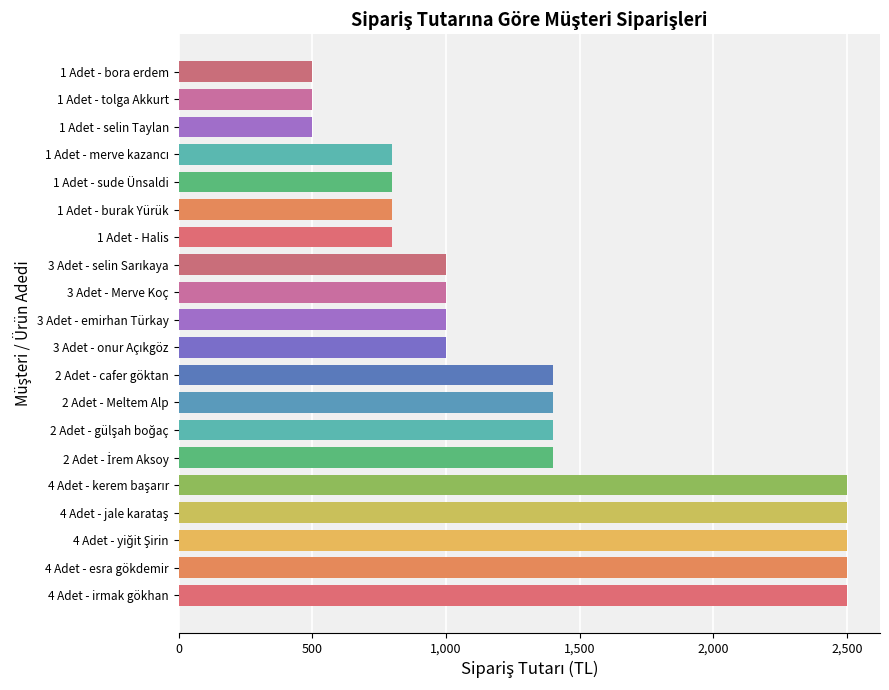

True or false: the data shows 547 at 1 Adet - burak Yürük.

False